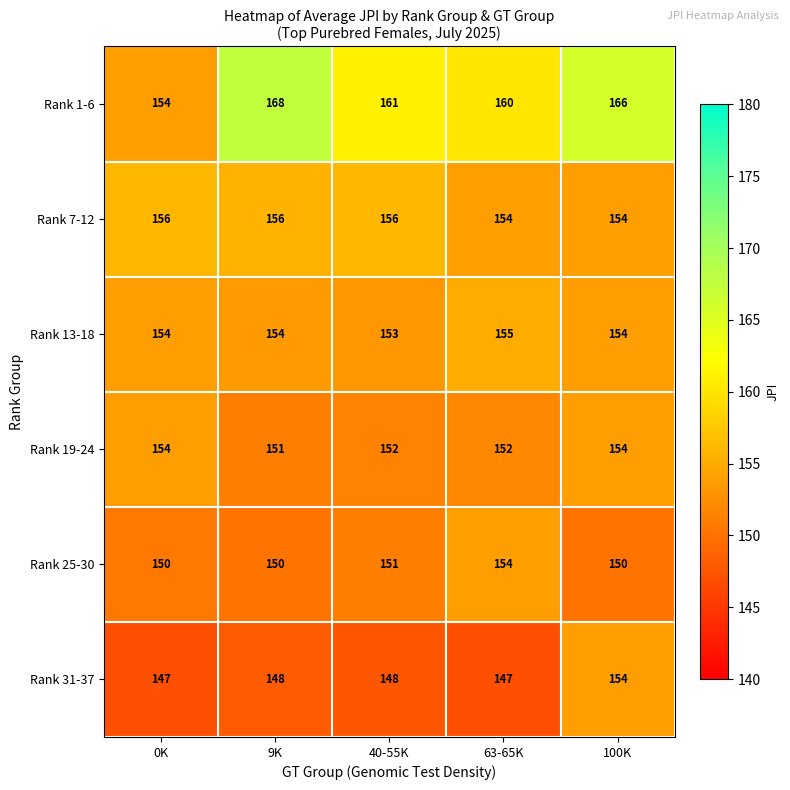

What is the total value across all series at 9K?

927